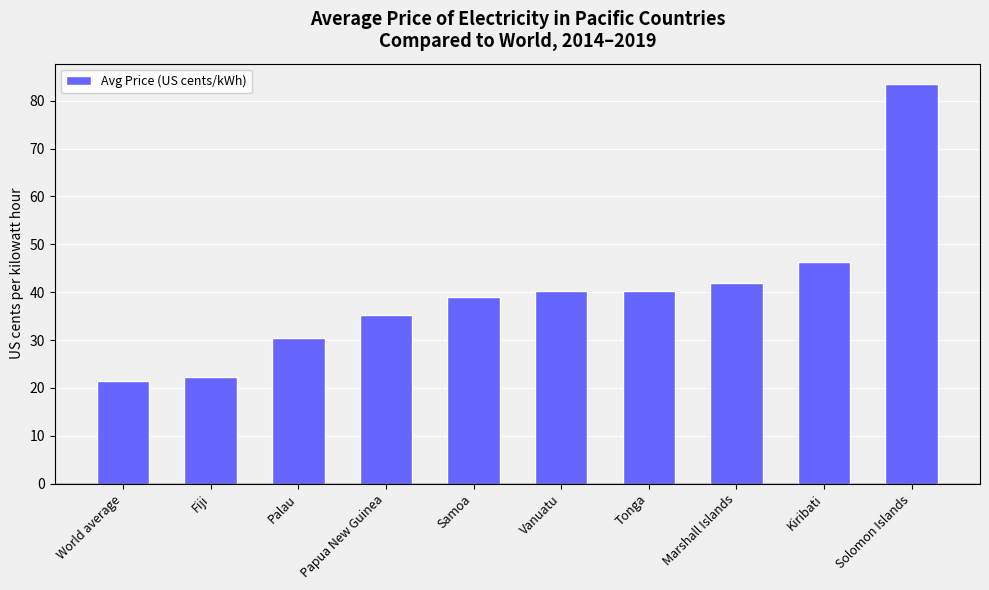

What is the approximate value at Marshall Islands?

41.8